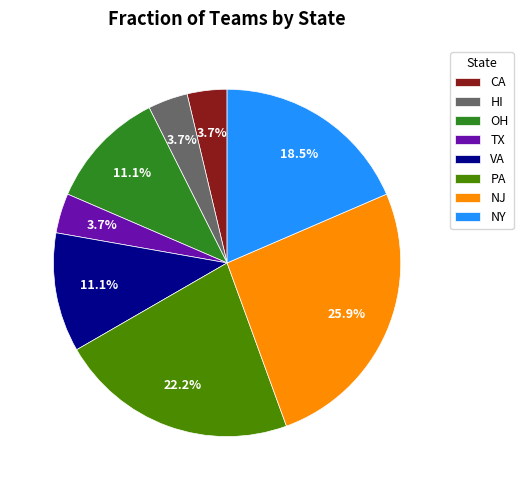

Count the number of slices in the pie.

8